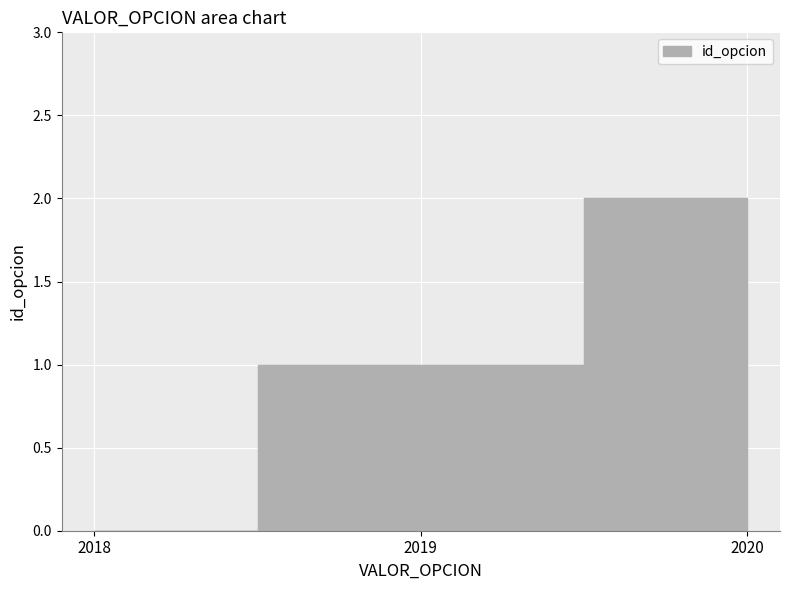

Rank the categories by value from lowest to highest.

2018, 2019, 2020